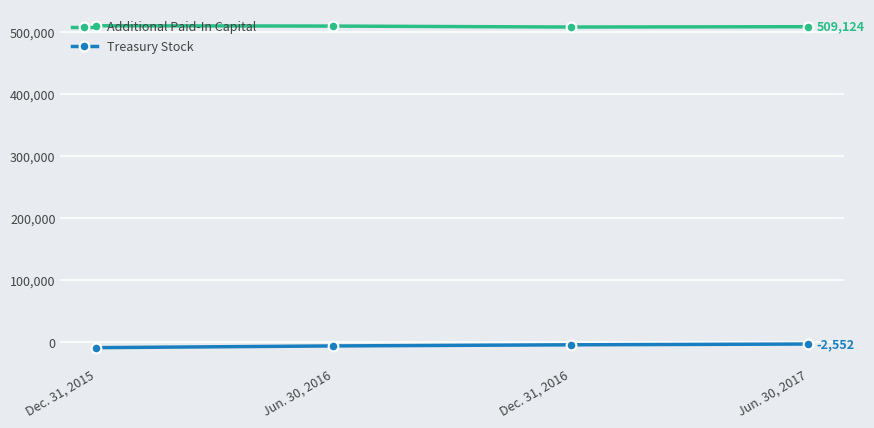

True or false: Treasury Stock has more than 1 points higher than both neighbors.

False